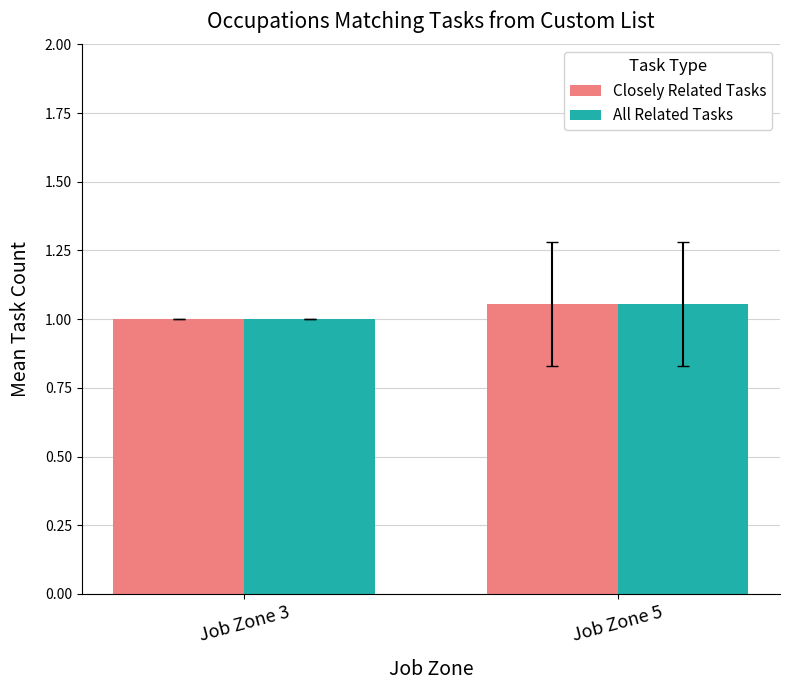

At which category is the sum across all series the highest?

Job Zone 5